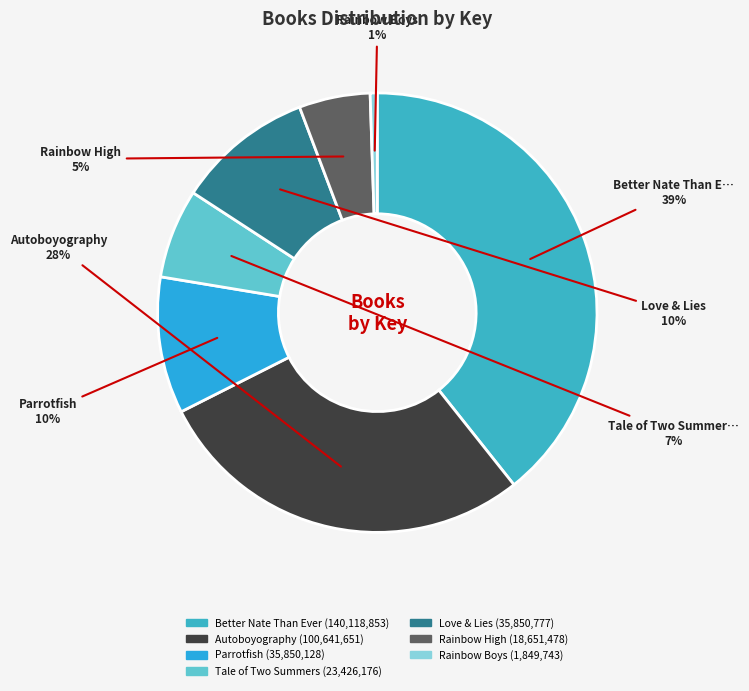

How many slices are in this pie chart?

7